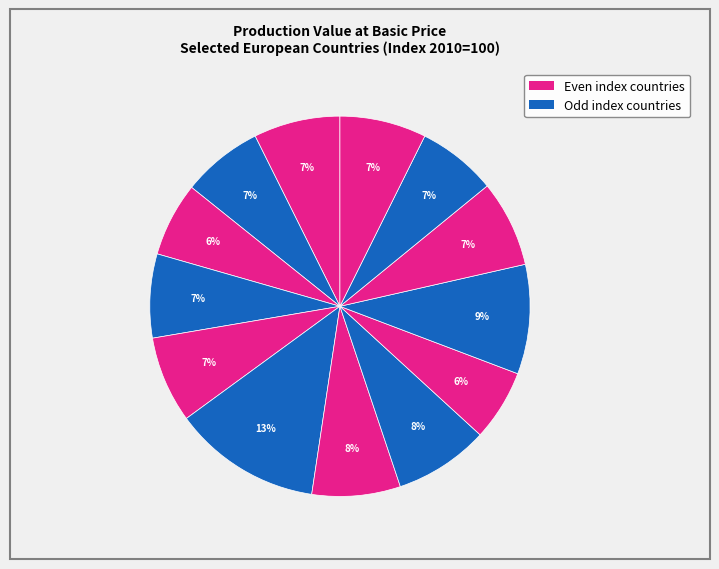

Count the number of slices in the pie.

13